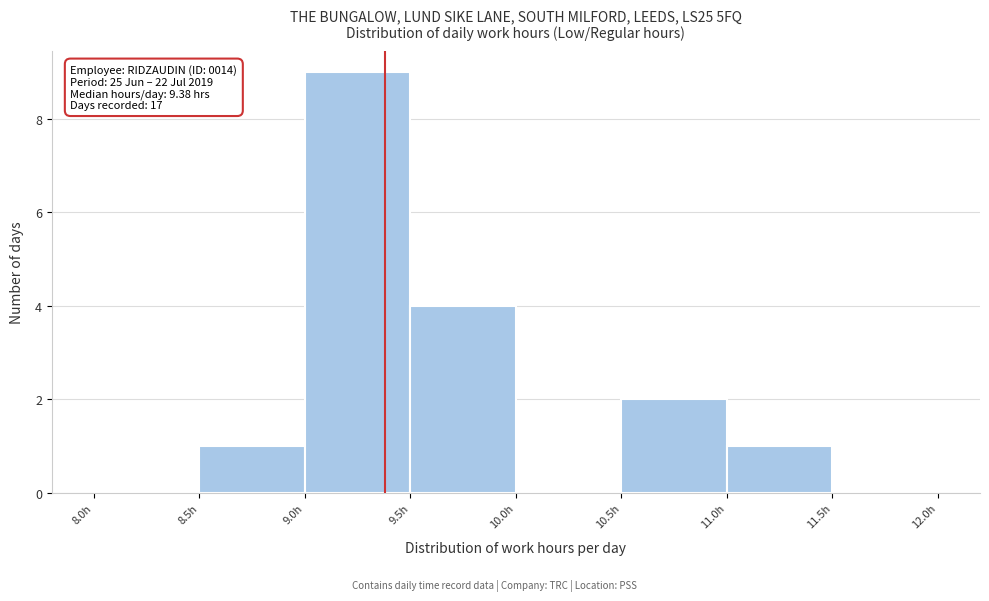

Which range on the x-axis has the tallest bar?

9.0 to 9.5